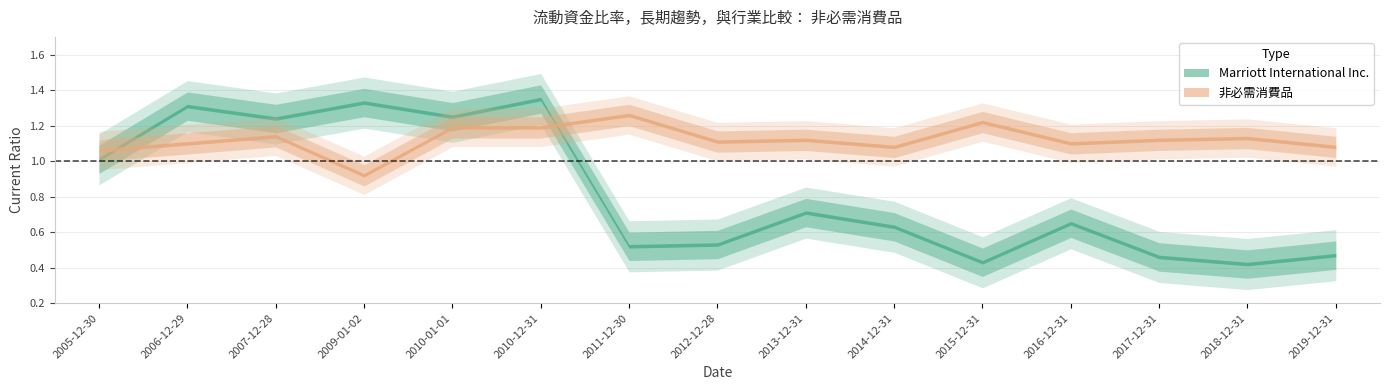

What is the value of the Marriott International Inc. point at the 5th from the left?

1.2